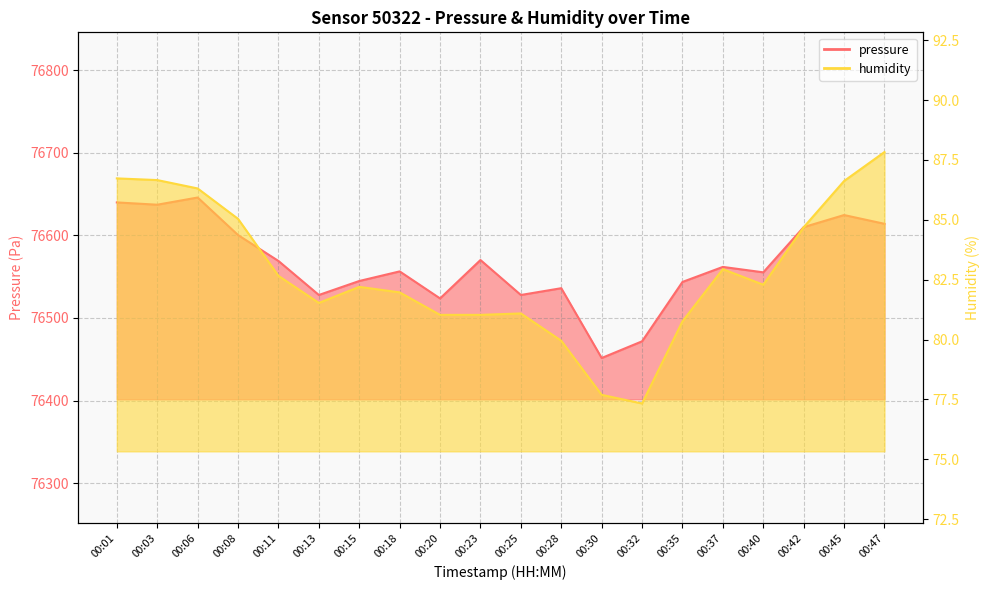

Where does the humidity series first go above 82?

00:01